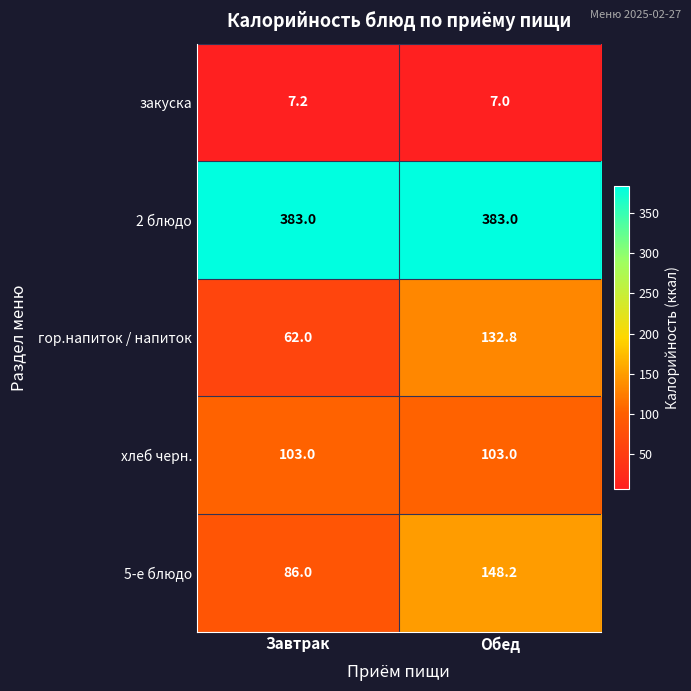

What is the sum of all закуска values?

14.2